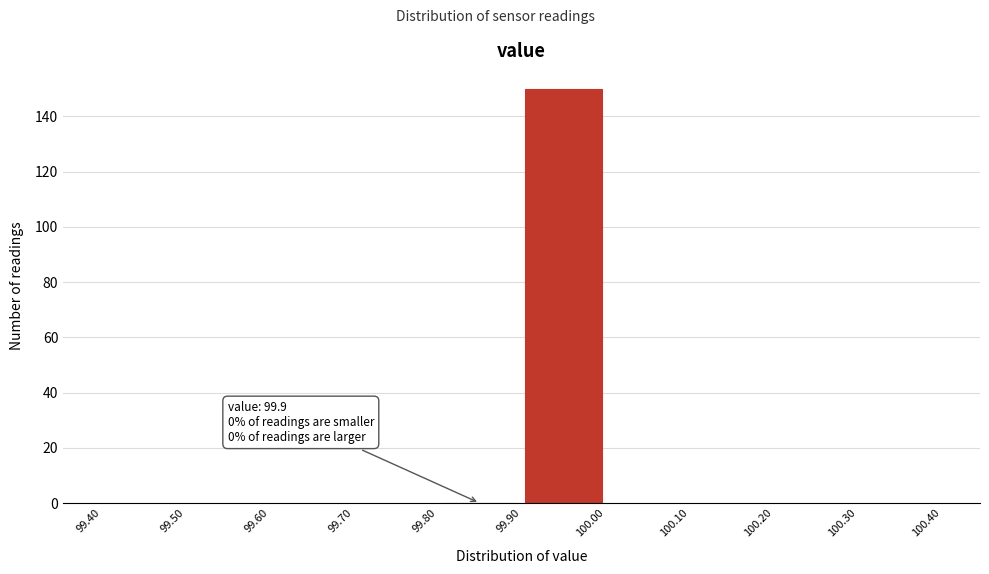

Which range on the x-axis has the tallest bar?

99.90 to 100.00